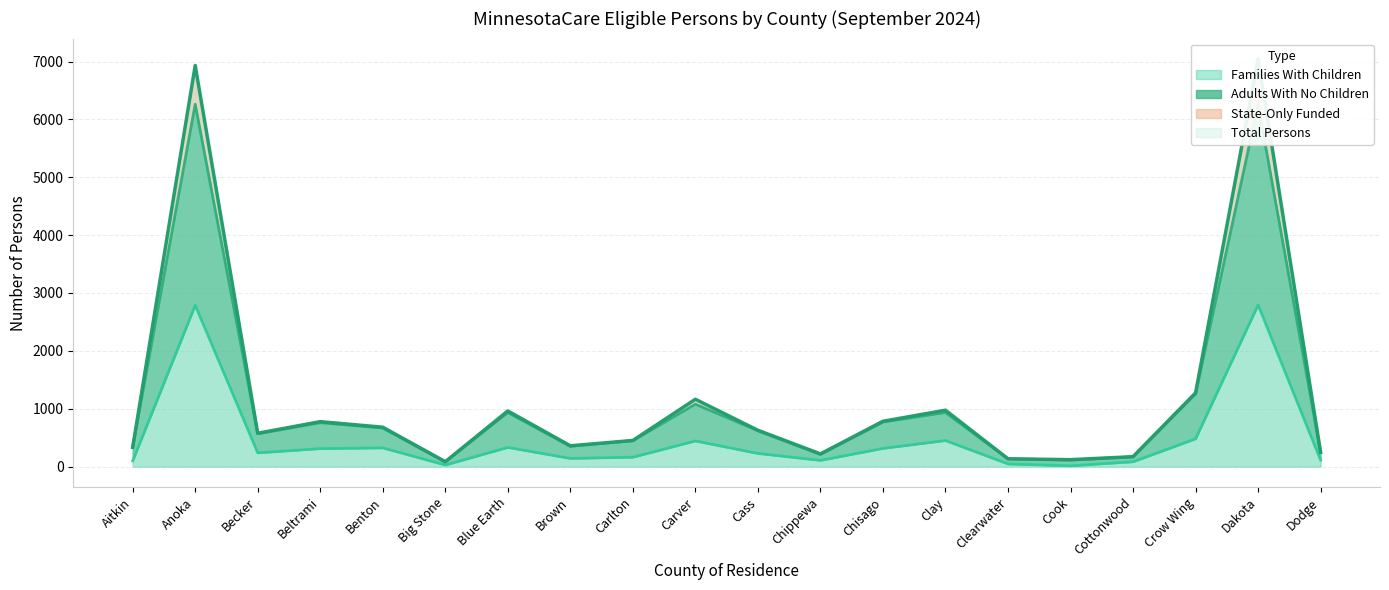

At how many categories does at least one series exceed 3501?

2